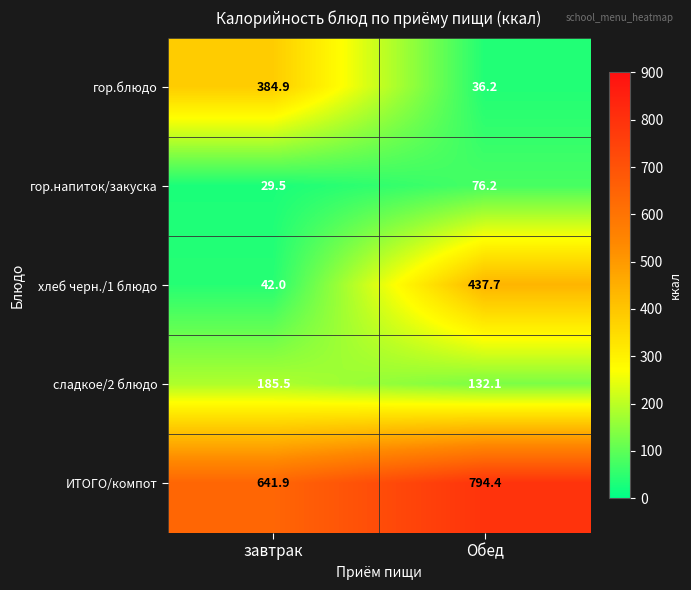

Where does the гор.блюдо series first go above 384?

завтрак